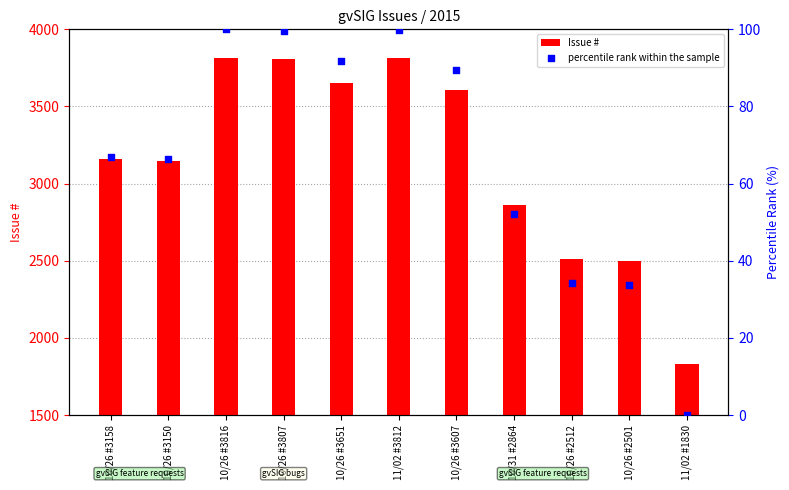

Which series has the largest total across all categories?

Issue #